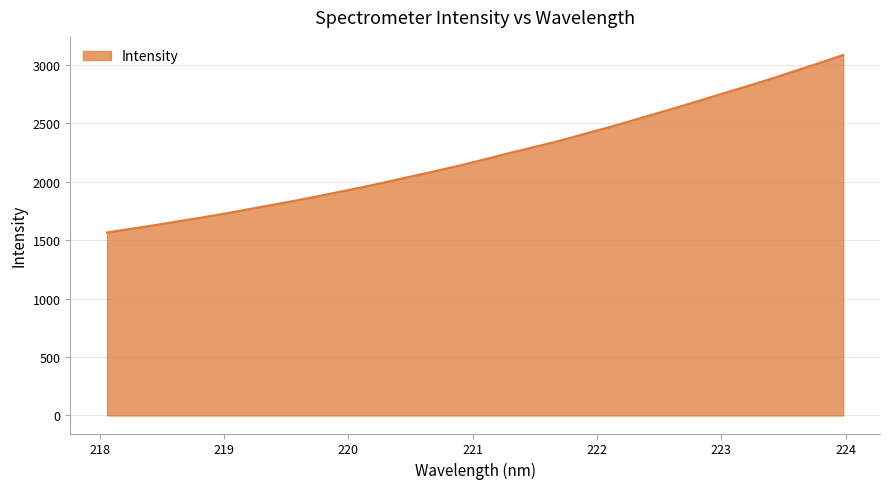

Count the number of data series in this chart.

1